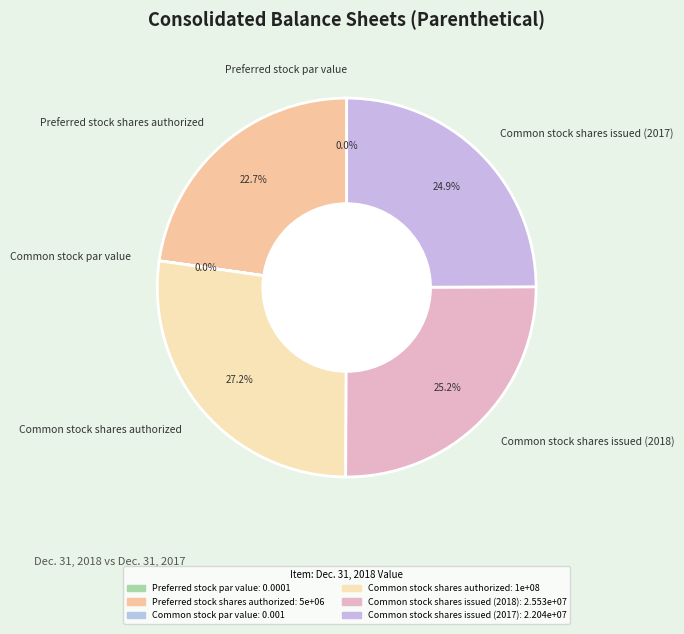

Combined, do Common stock shares issued (2017) and Common stock shares authorized account for over 50%?

Yes